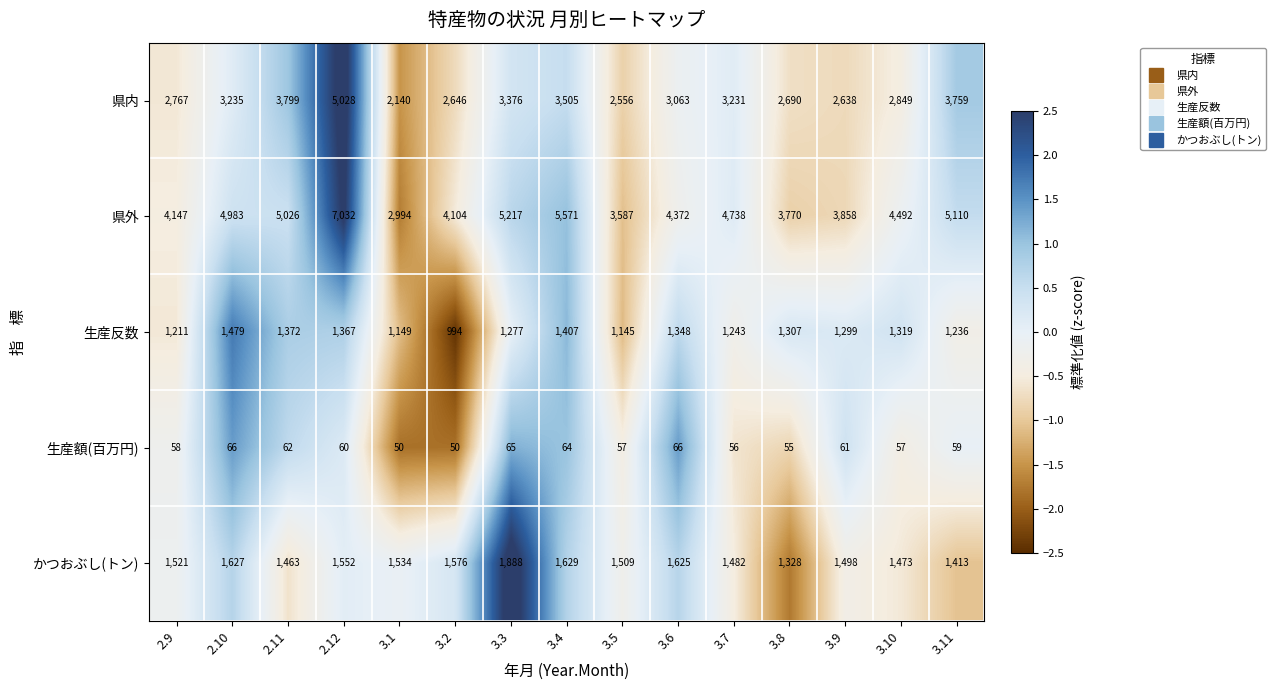

Which series has the largest range (max minus min)?

県外